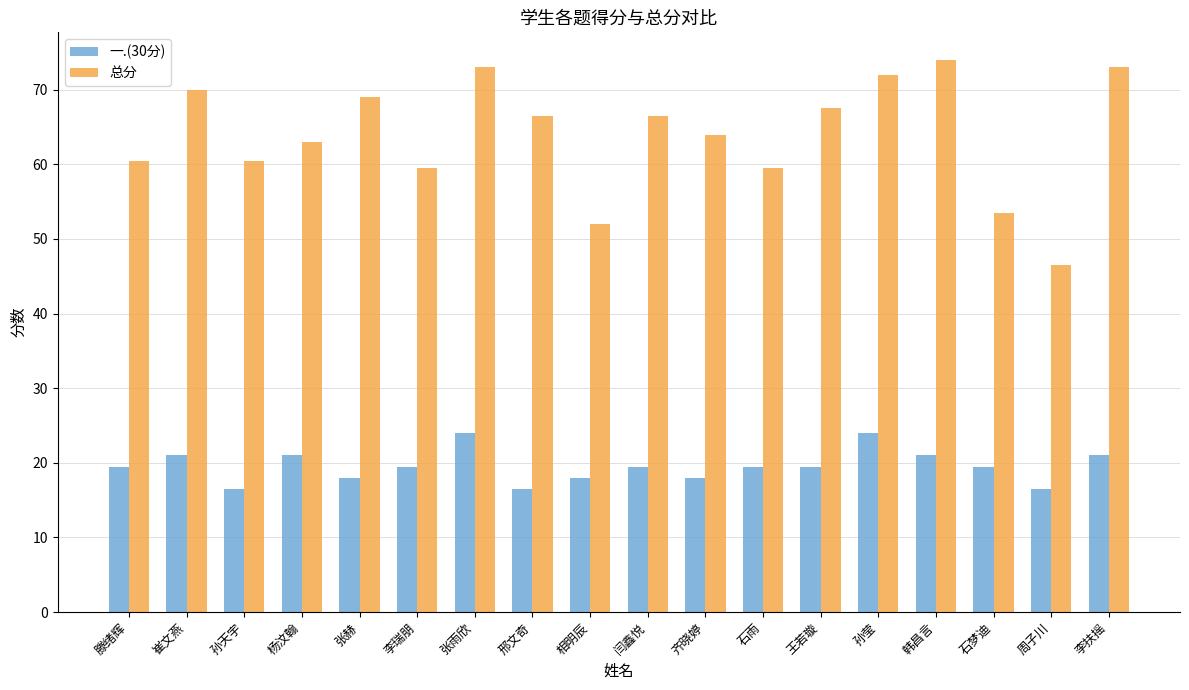

What is the smallest value displayed?

16.5